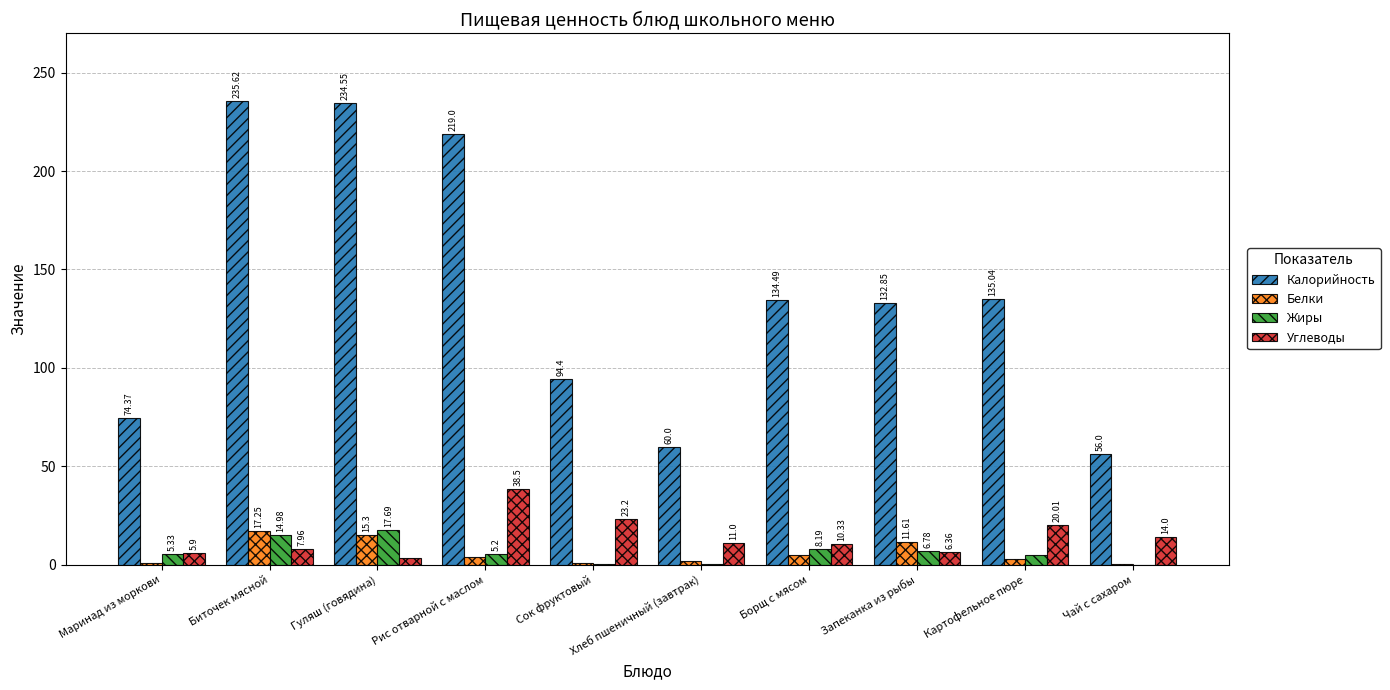

What is the average value of the Калорийность series?

137.6